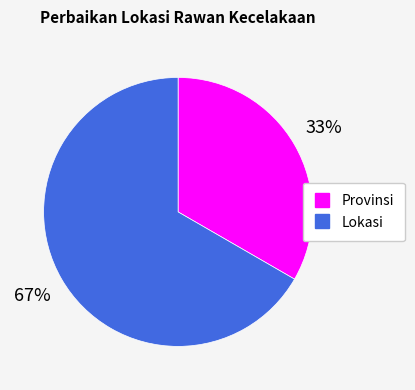

Is the sum of Lokasi and Provinsi greater than half?

Yes